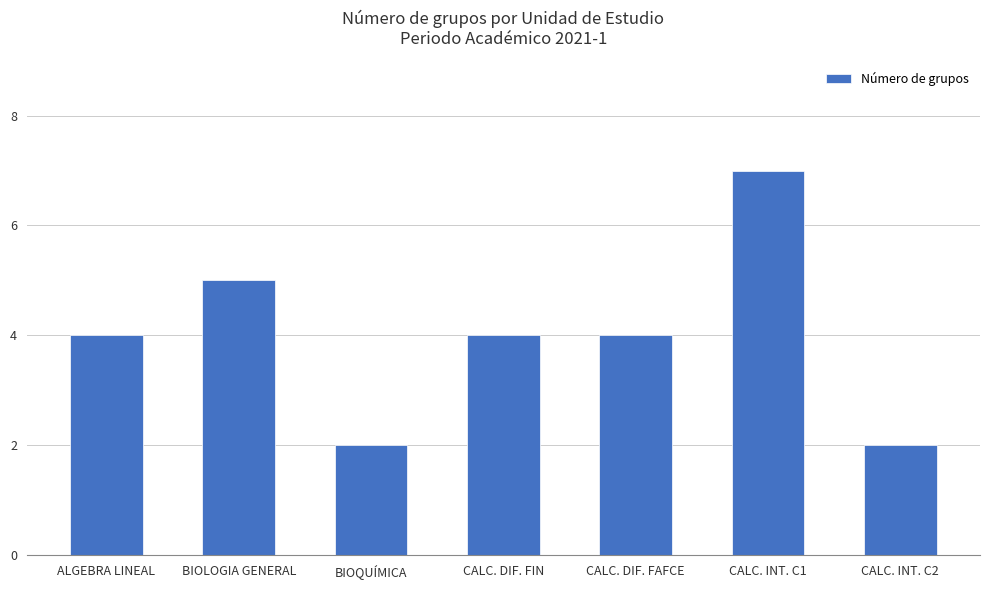

How many distinct data groups are displayed?

1